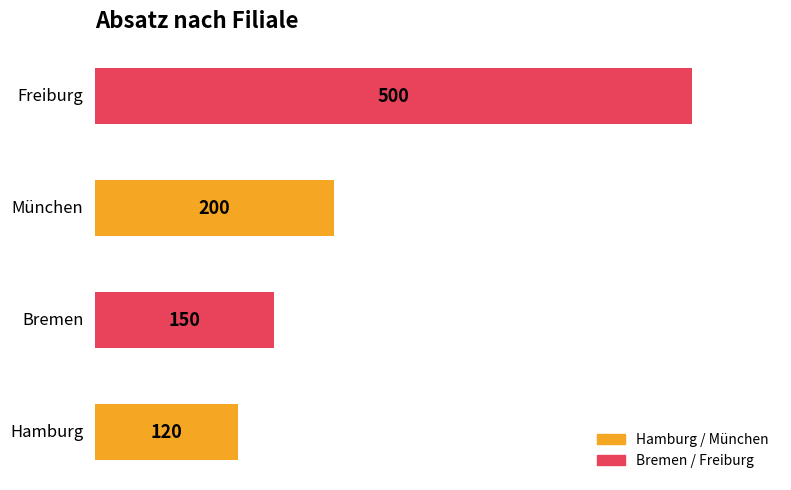

Are the bars grouped side by side (vs. stacked)?

No